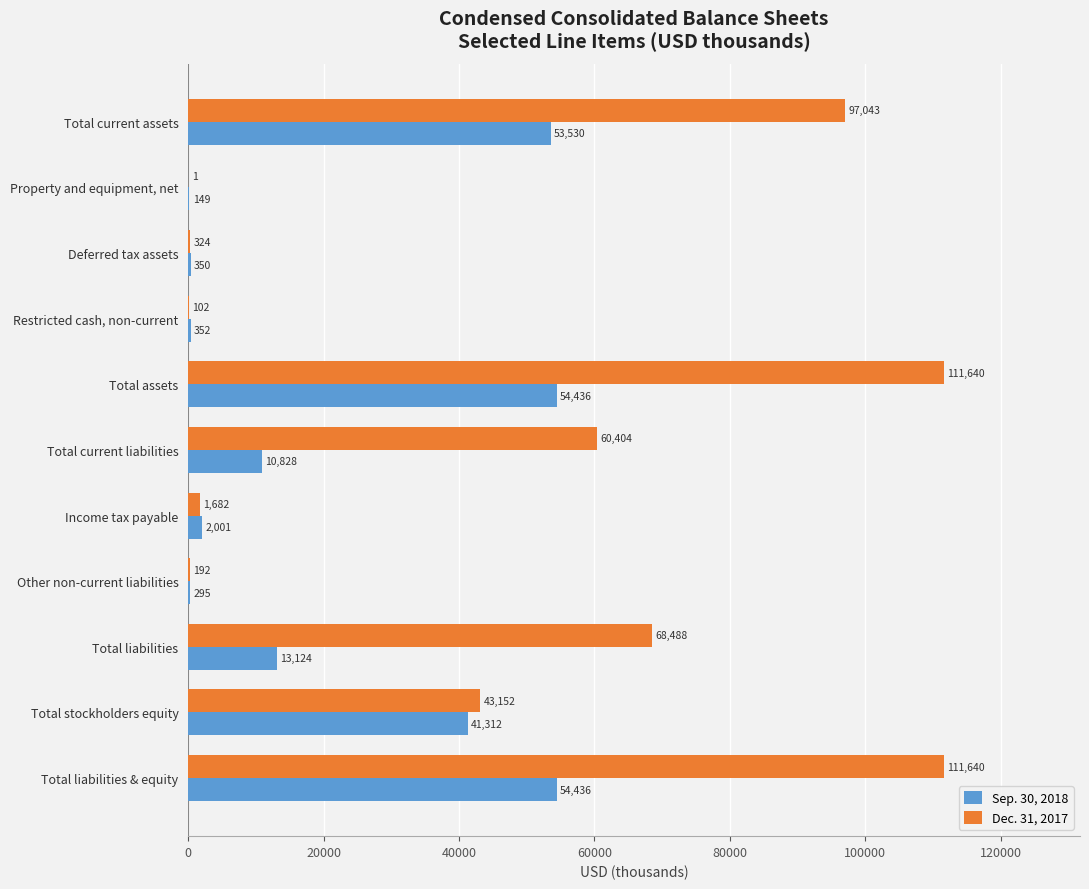

The value of Dec. 31, 2017 at Total liabilities & equity is 149286. True or false?

False